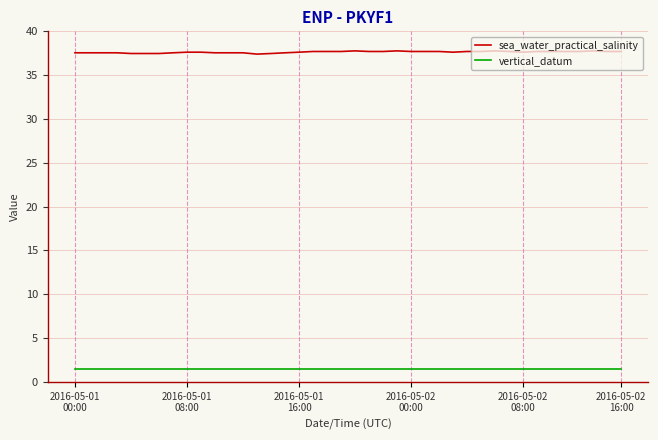

Which series has the largest total across all categories?

sea_water_practical_salinity